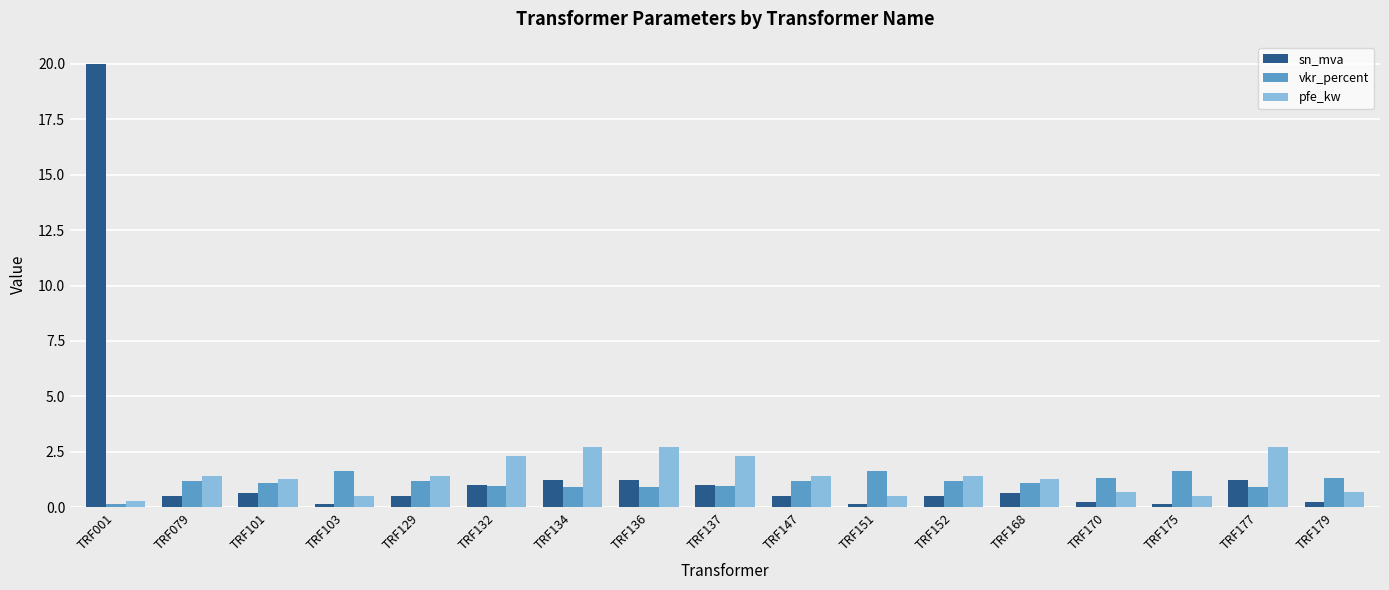

What is the spread (max minus min) of values at TRF137?

1.3